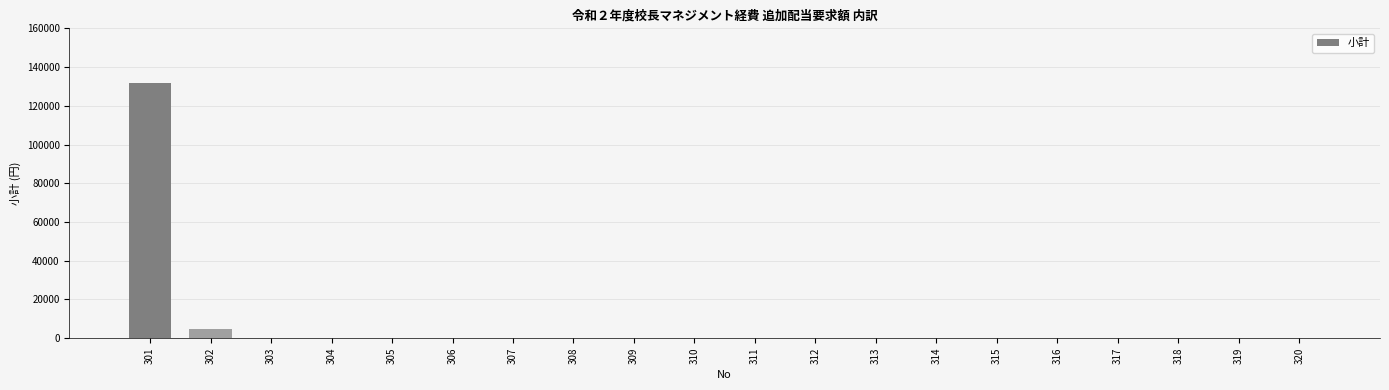

What is the difference between the values at 313 and 302?

4950